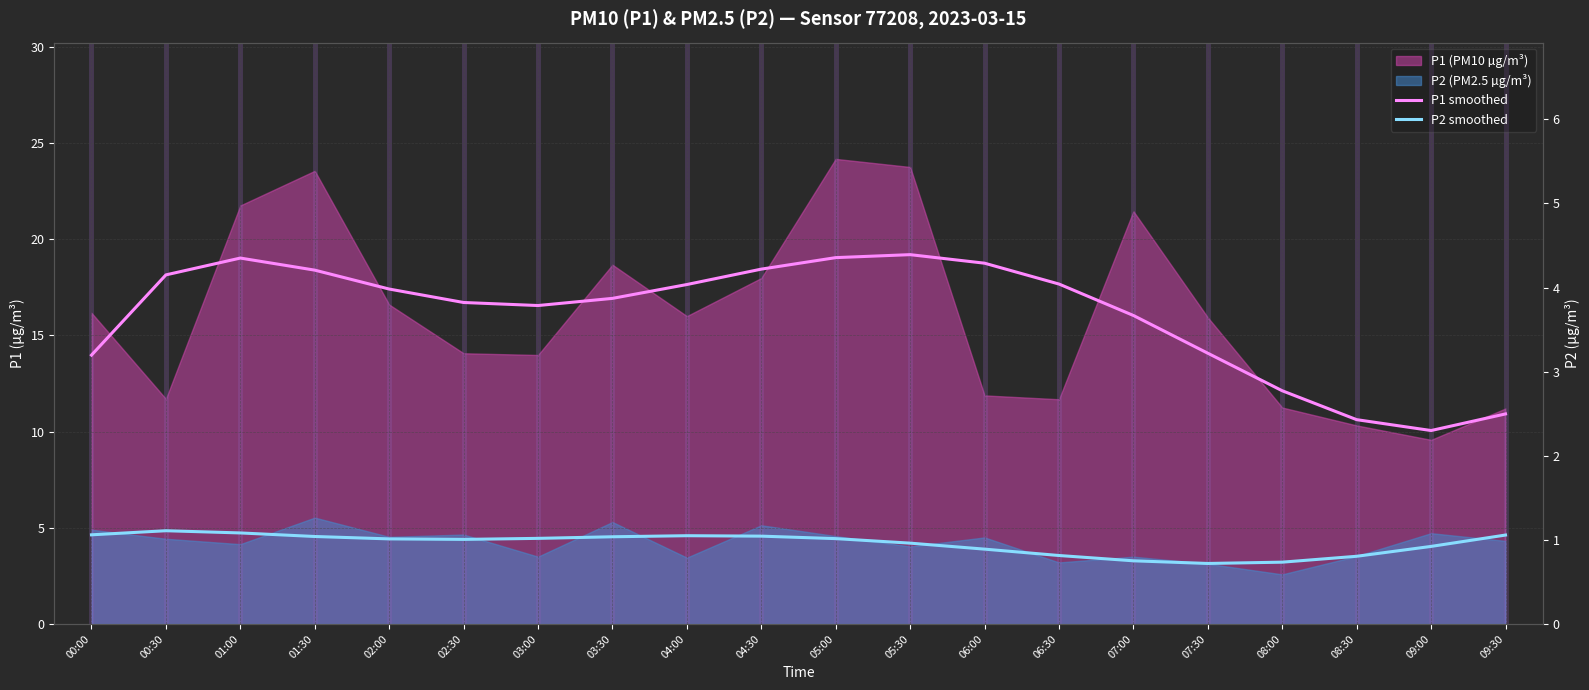

True or false: P1 smoothed and P2 smoothed intersect in this chart.

False